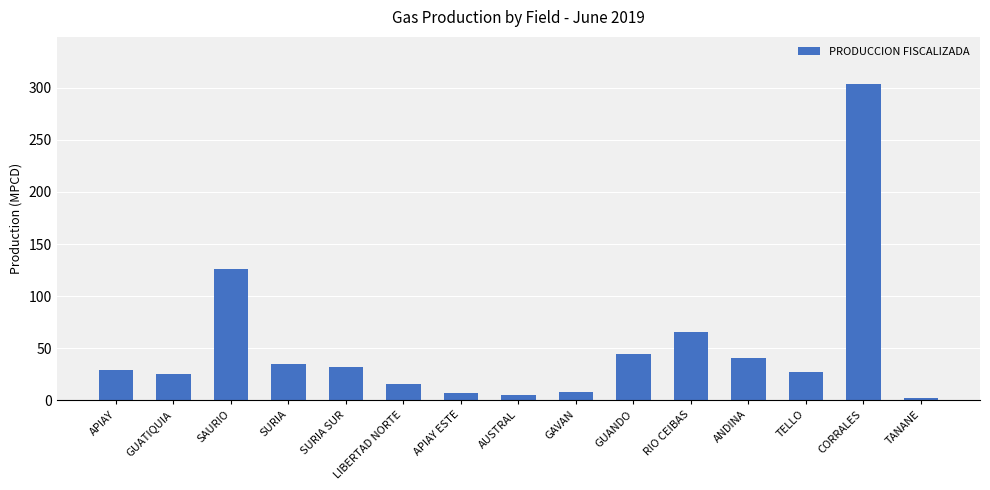

What is the smallest value displayed?

1.8